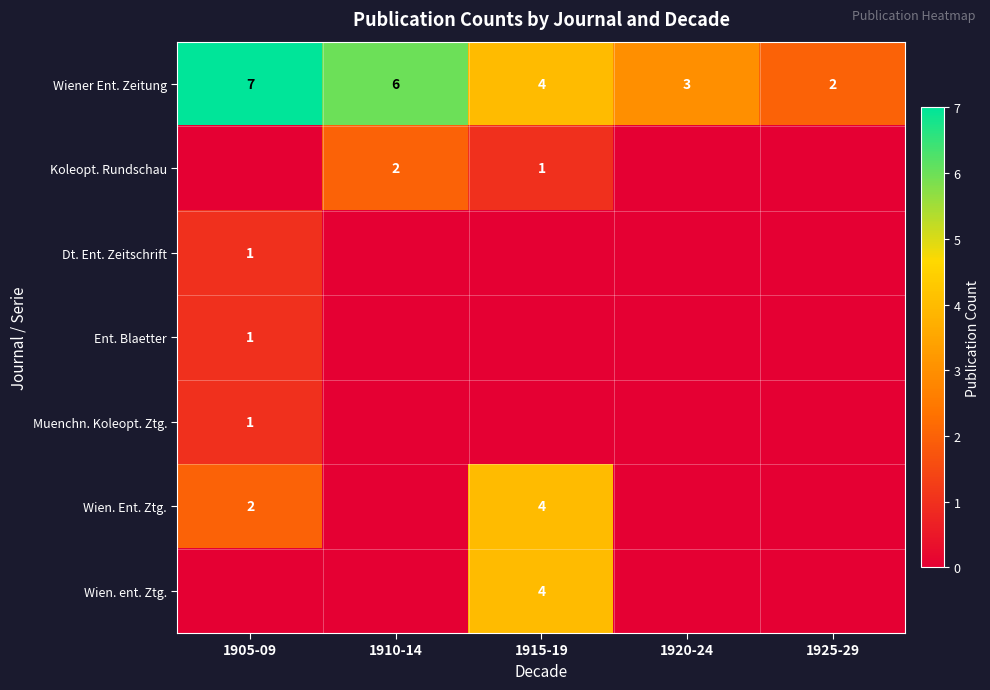

At which label does Wiener Ent. Zeitung first exceed 4?

1905-09